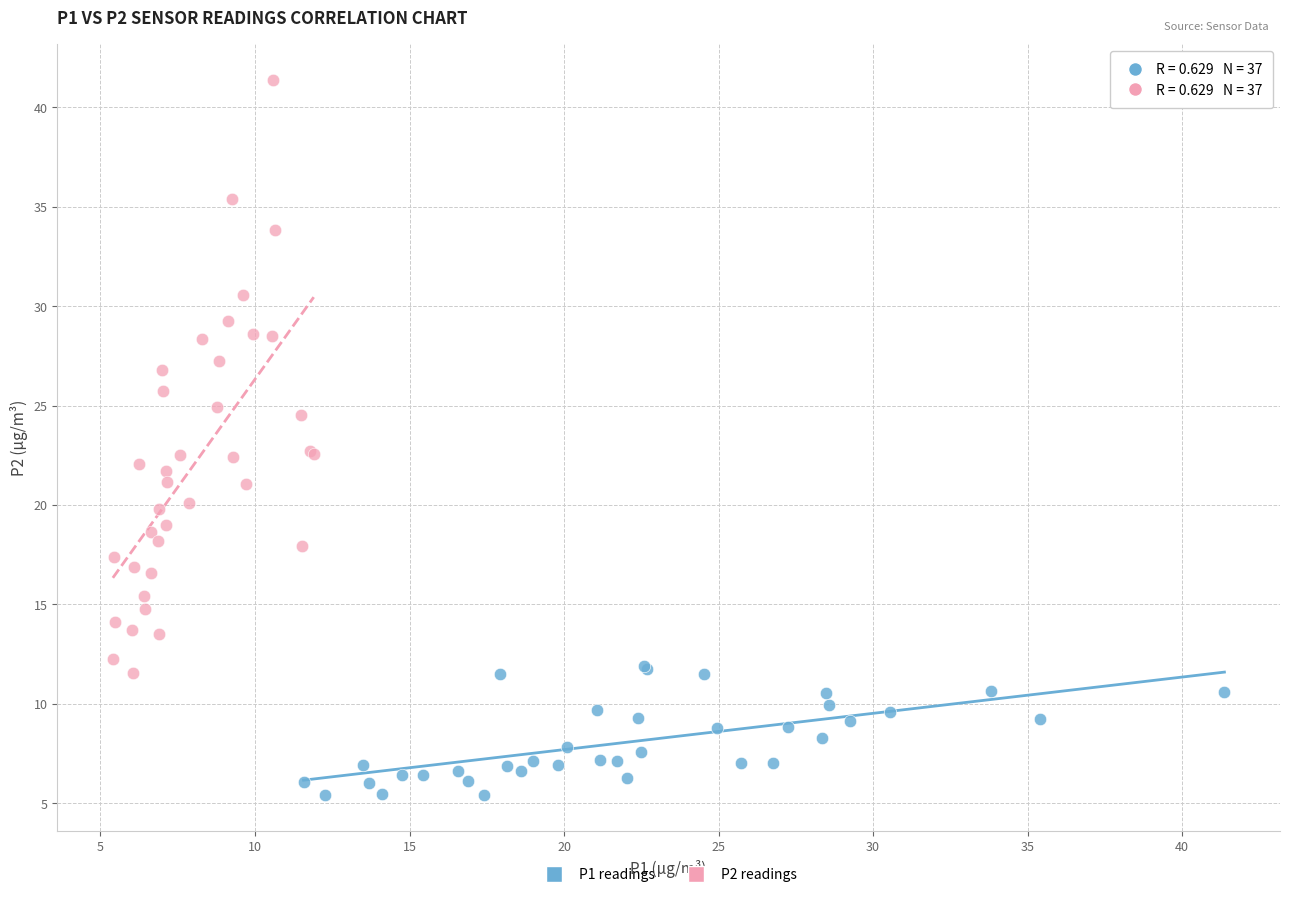

Which series reaches the maximum Y coordinate?

P2 readings